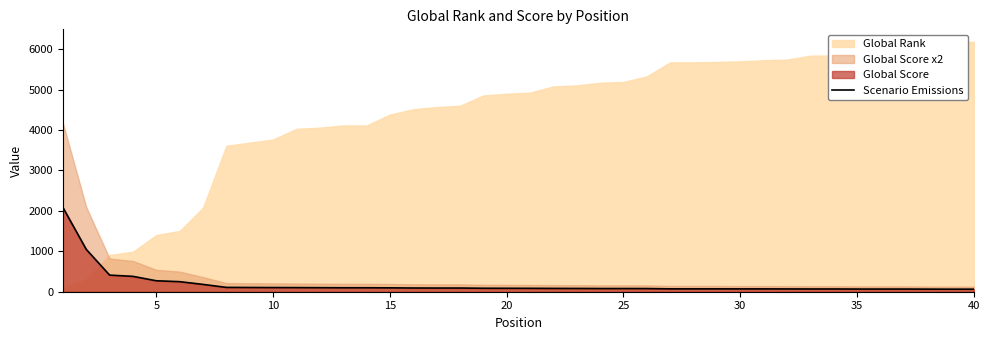

True or false: the data has more than 0 interior local peaks.

False